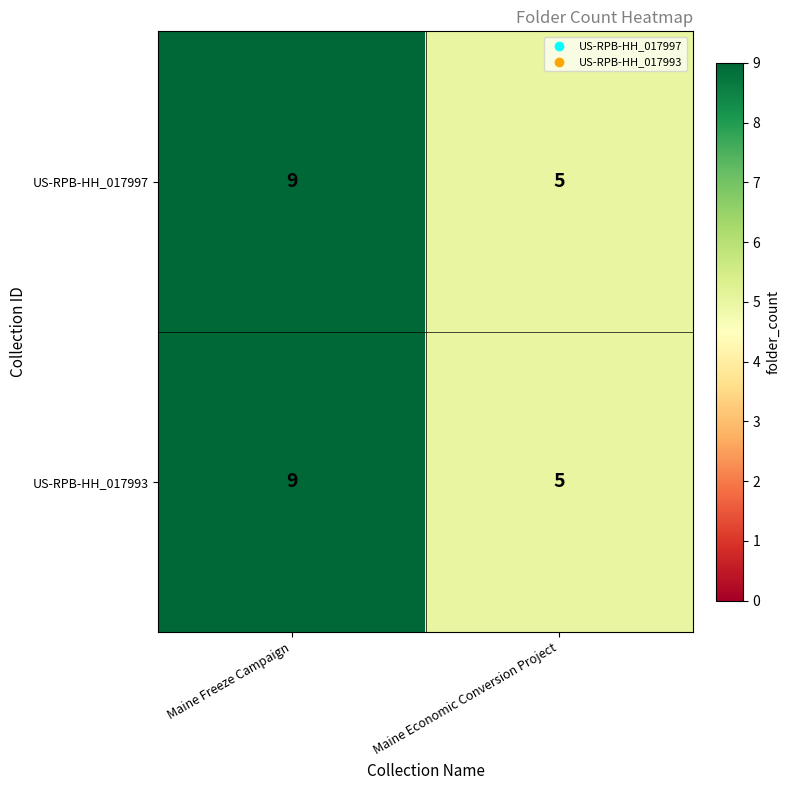

What is the difference between the US-RPB-HH_017993 values at Maine Freeze Campaign and Maine Economic Conversion Project?

4